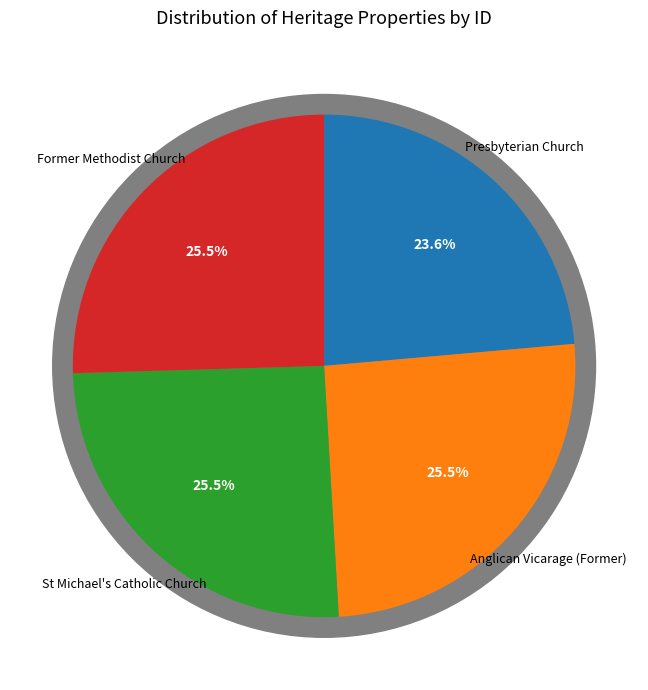

To the nearest percent, what is the combined percentage of St Michael's Catholic Church and Former Methodist Church?

51%